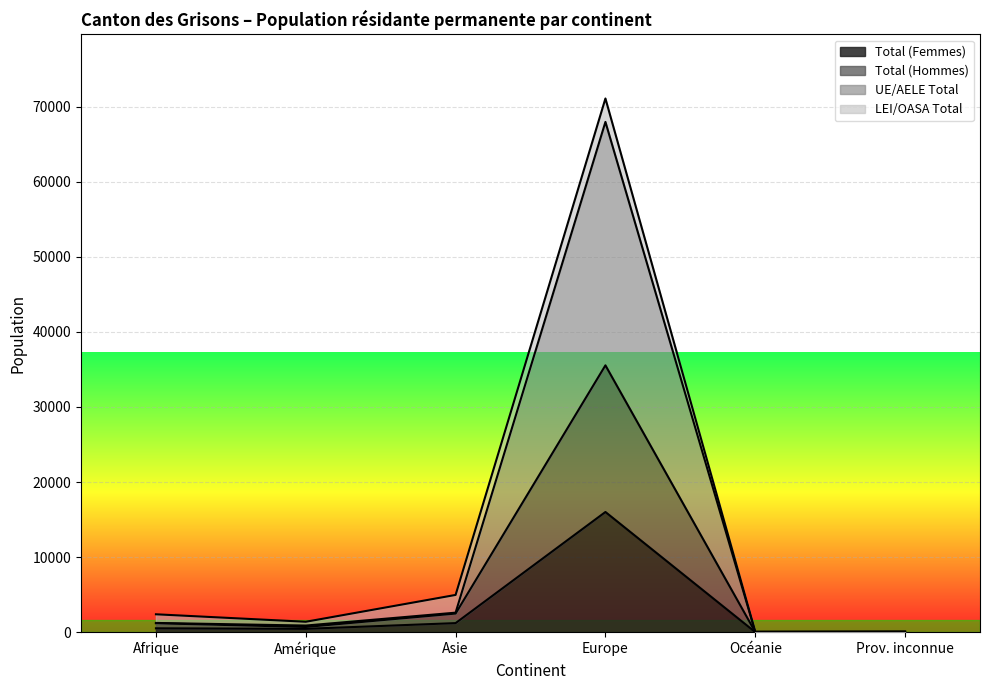

In Total (Femmes), how many points are higher than both neighbors (excluding endpoints)?

1